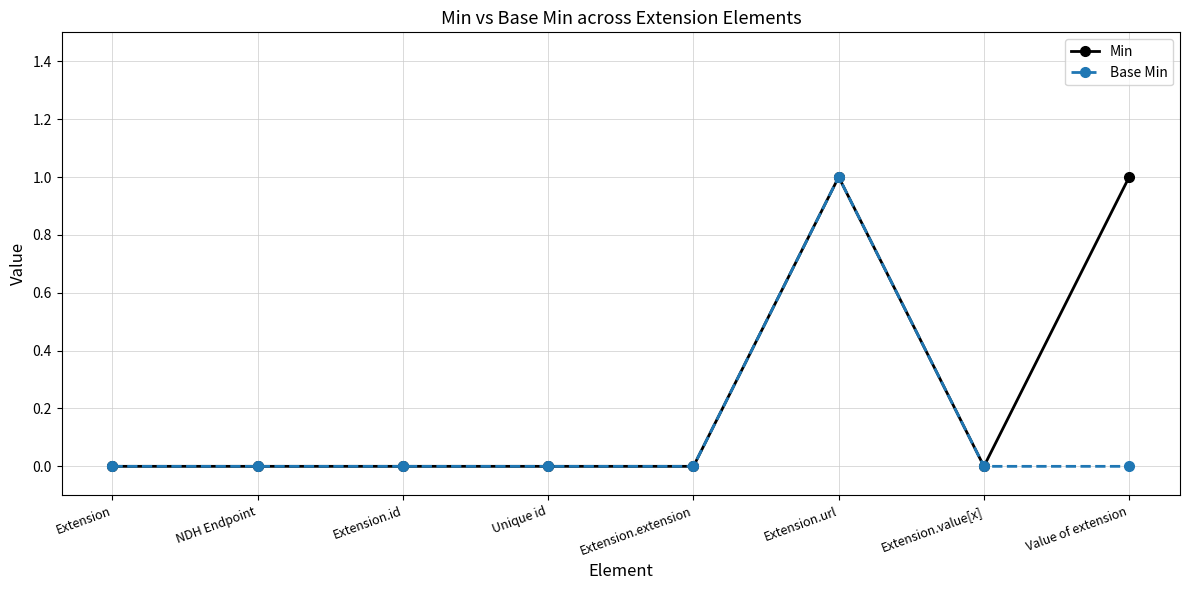

What is the greatest value displayed?

1